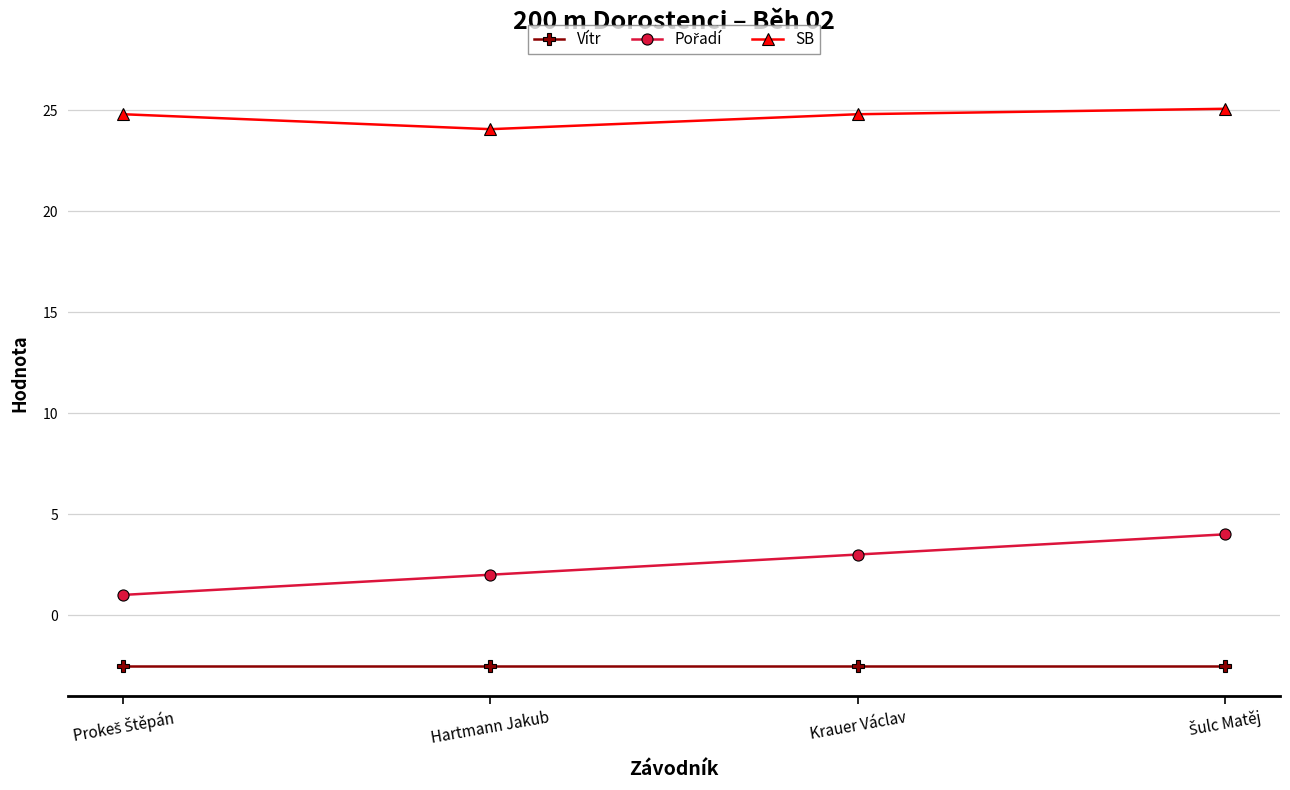

Is this an area chart (filled region under the line)?

No